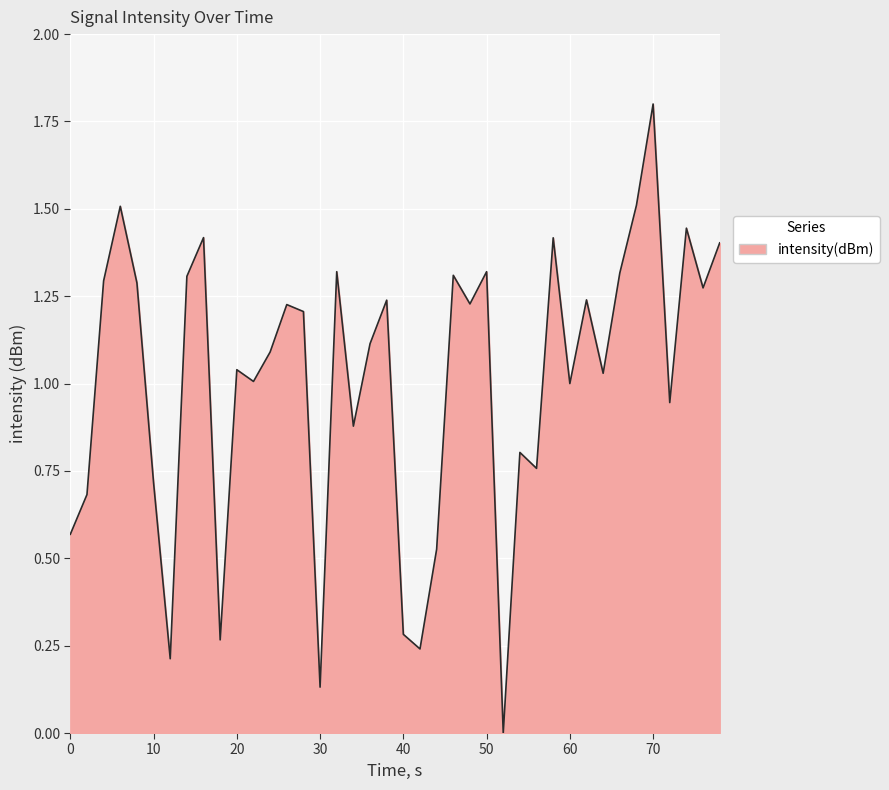

What is the greatest value displayed?

1.8